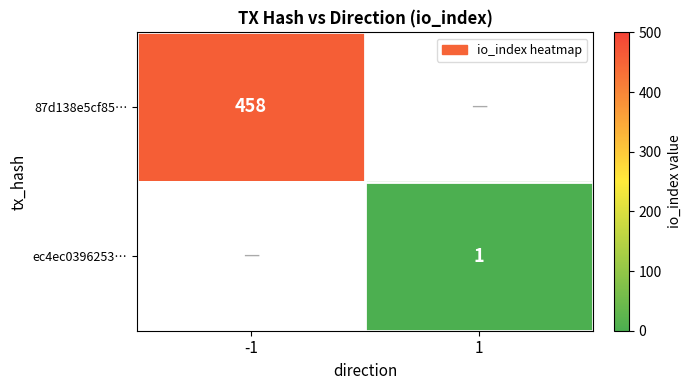

The value of 87d138e5cf85… at -1 is 215. True or false?

False